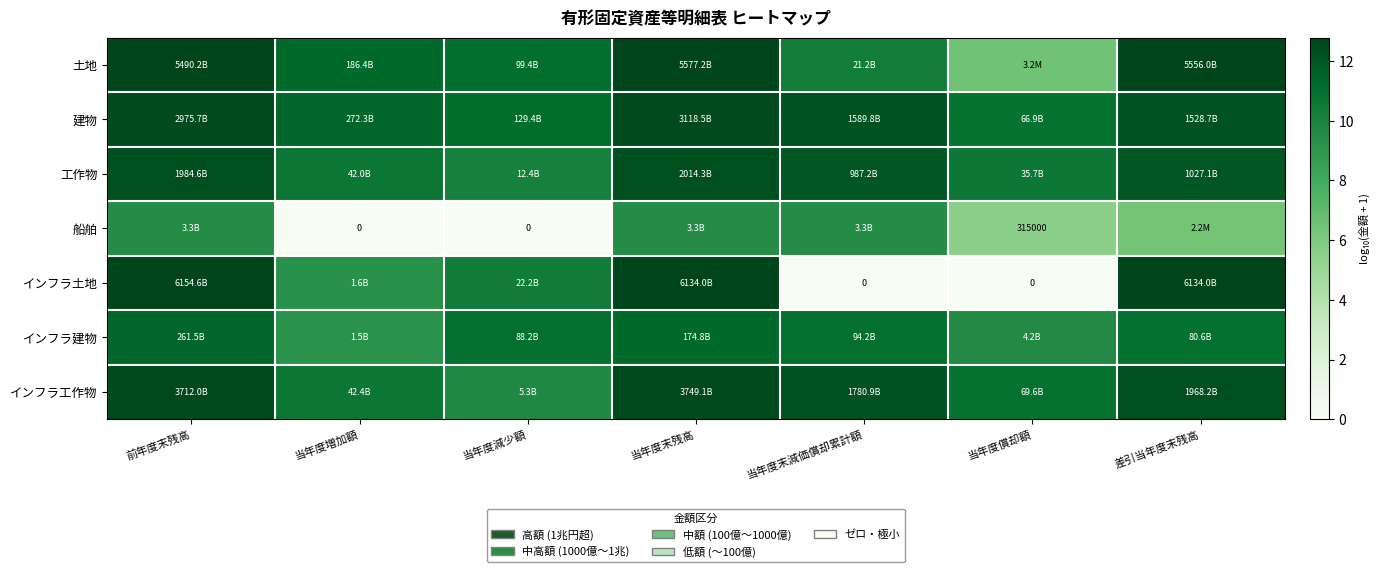

Where does the インフラ建物 series first go above 10?

前年度末残高